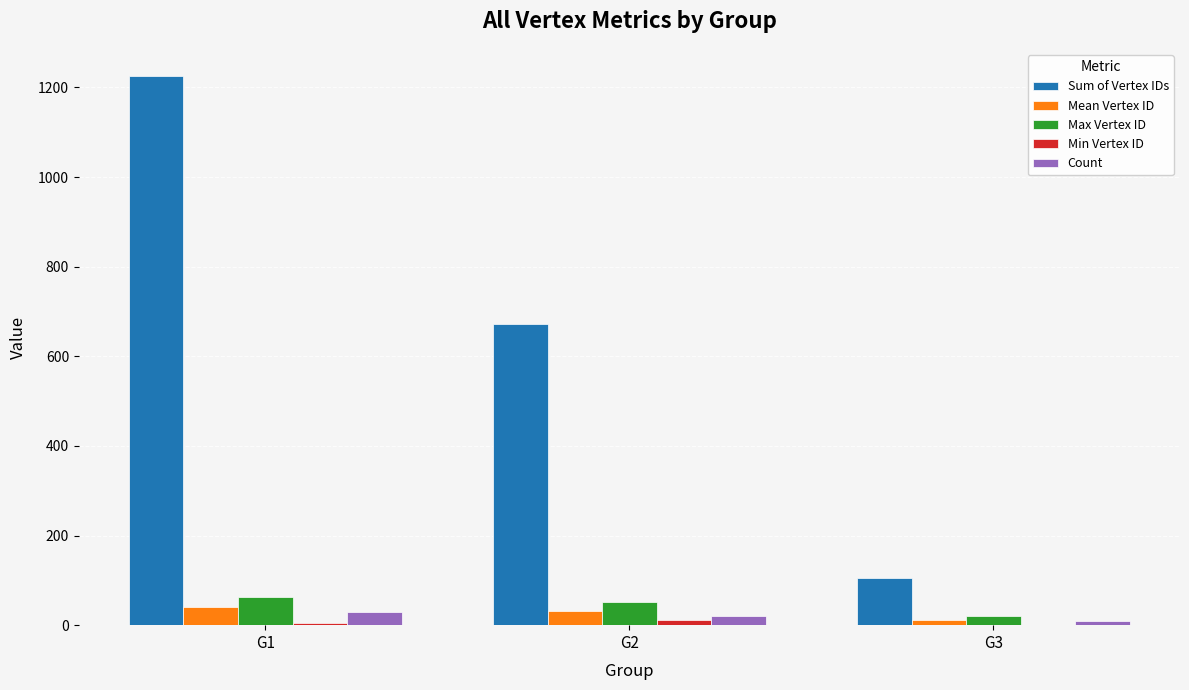

Which series changed the most between G2 and G3?

Sum of Vertex IDs